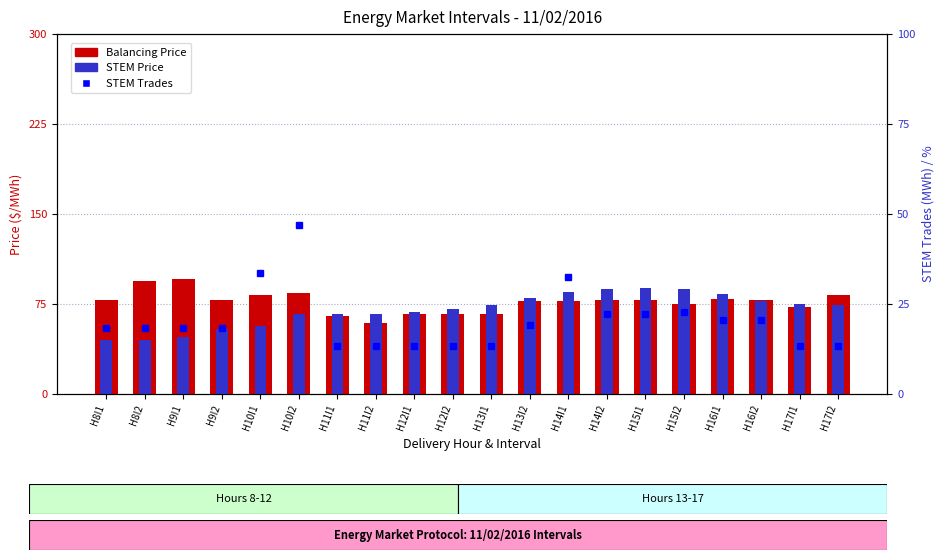

Is it true that Balancing Price equals 20.1 at H8I1?

False